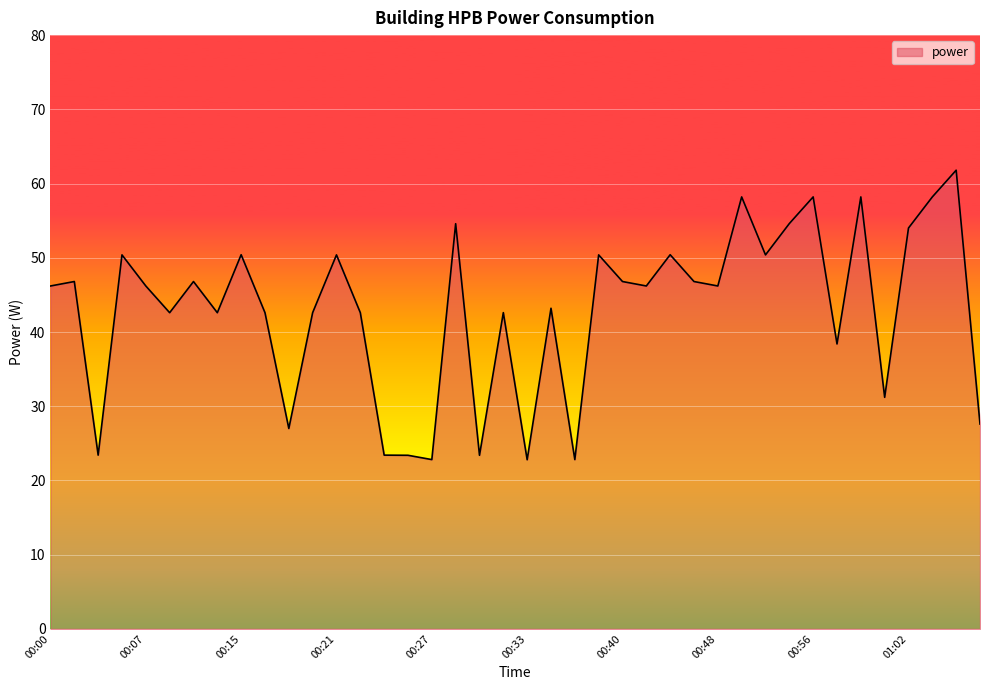

What is the sum of all values?

1717.2